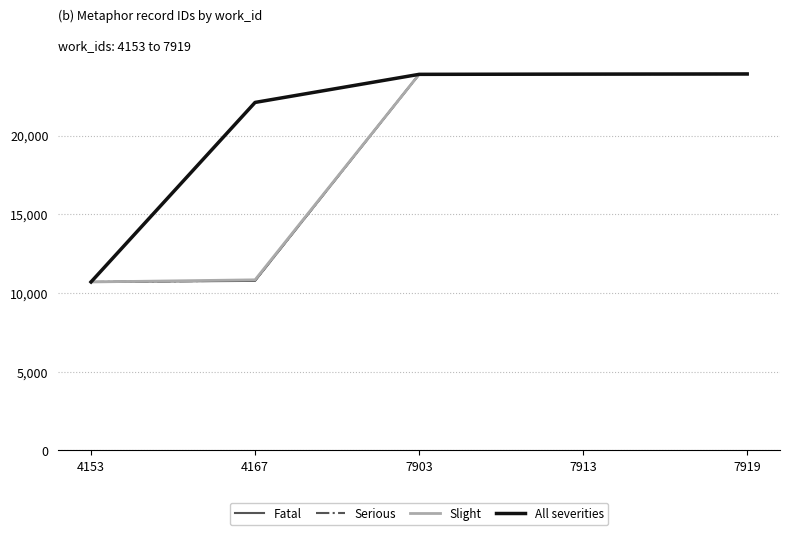

Between 4153 and 4167, which series saw the biggest shift?

All severities